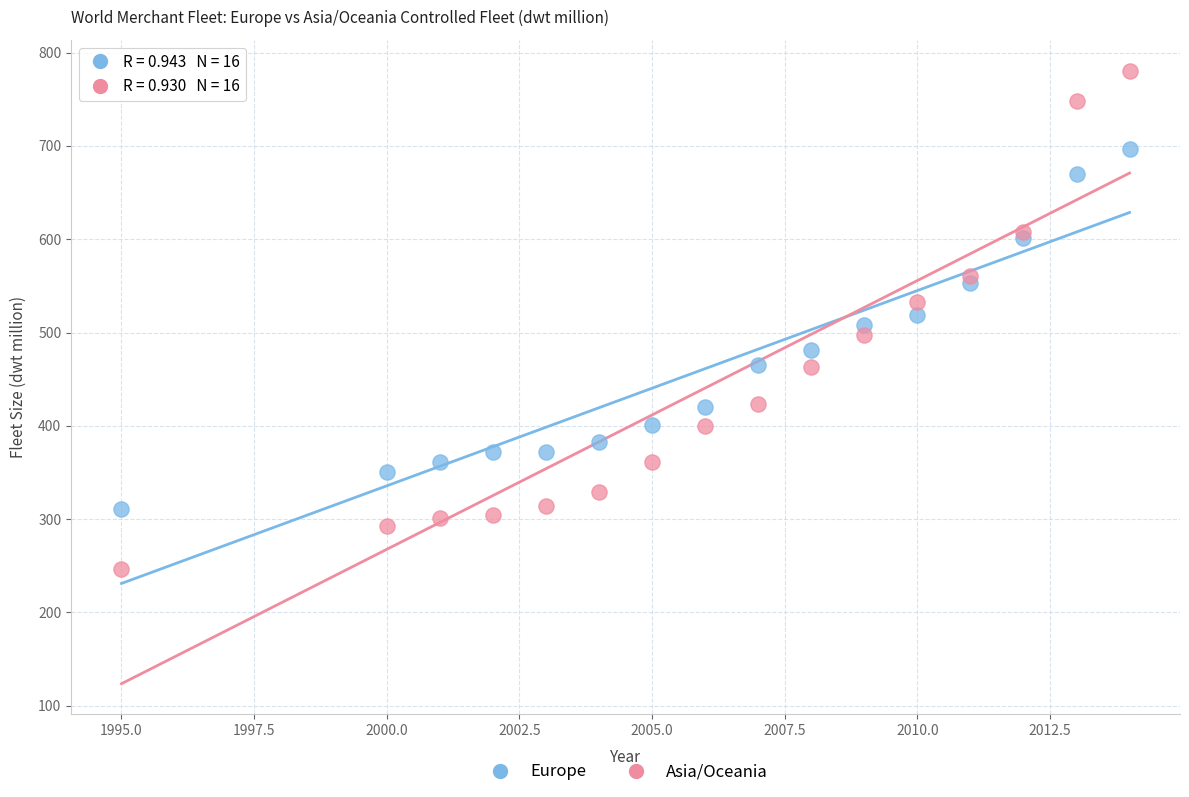

What are all the series names shown in the legend?

Europe, Asia/Oceania